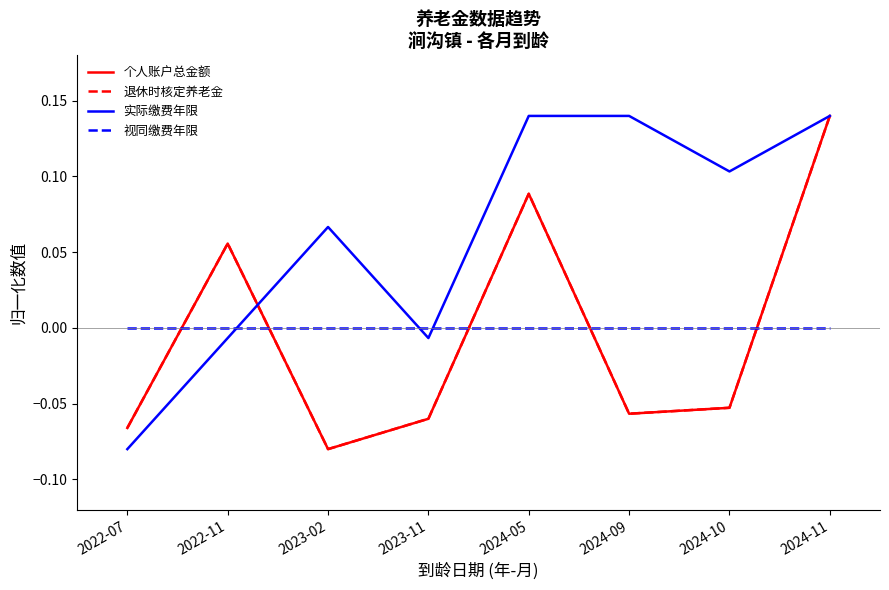

The 退休时核定养老金 series shows -0.0 at 2023-02. True or false?

False